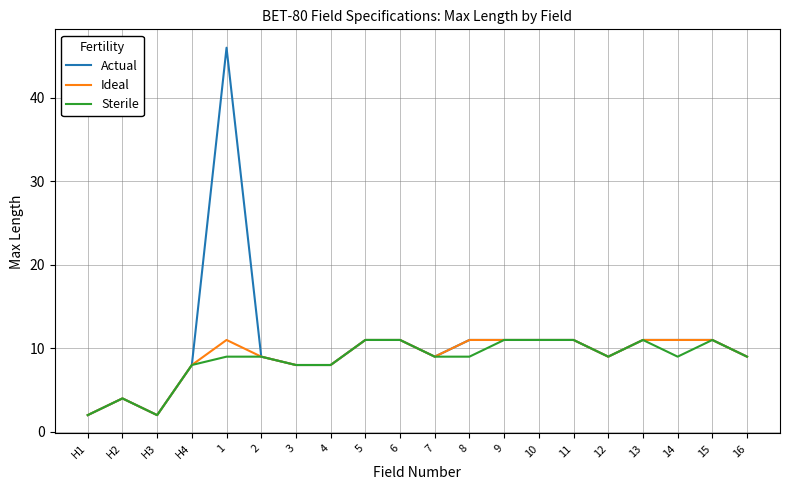

Which series has the largest range (max minus min)?

Actual